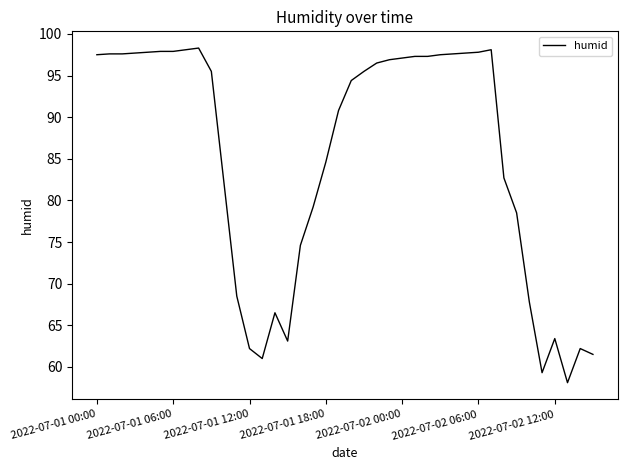

Count the number of categories in the chart.

40